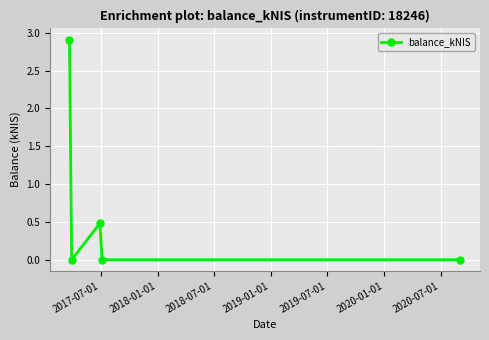

Reading left to right, what are all the values shown in this chart?

2.9	0.0	0.5	0.0	0.0